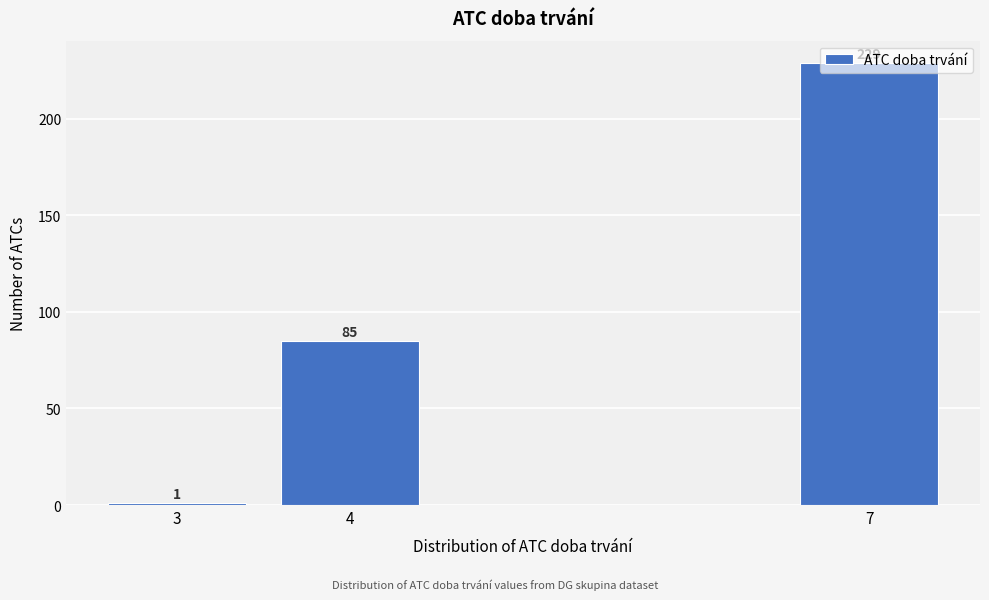

What is the greatest value displayed?

229